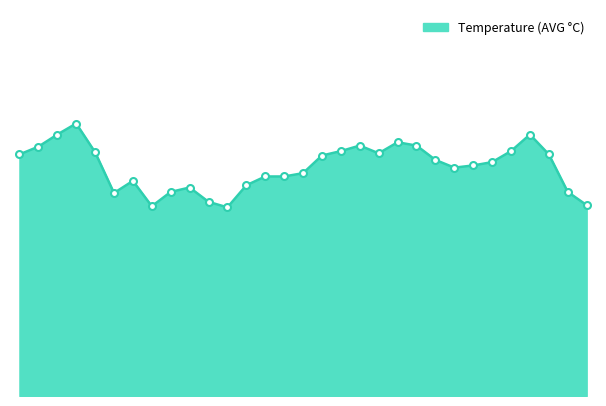

Does the chart have visible grid lines?

No